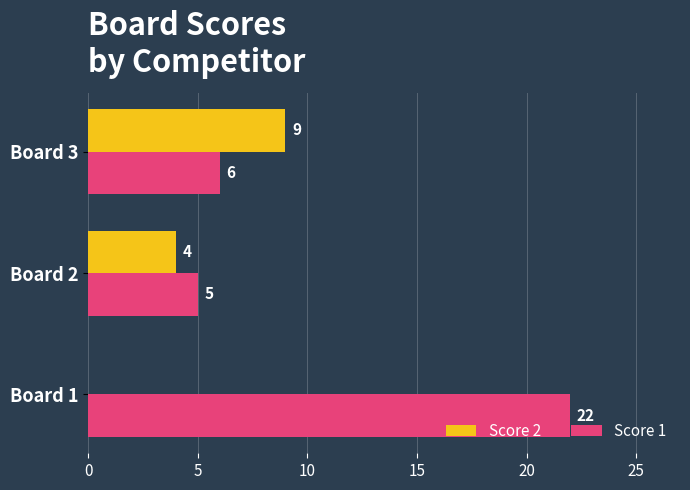

Which series changed the most between Board 2 and Board 3?

Score 2